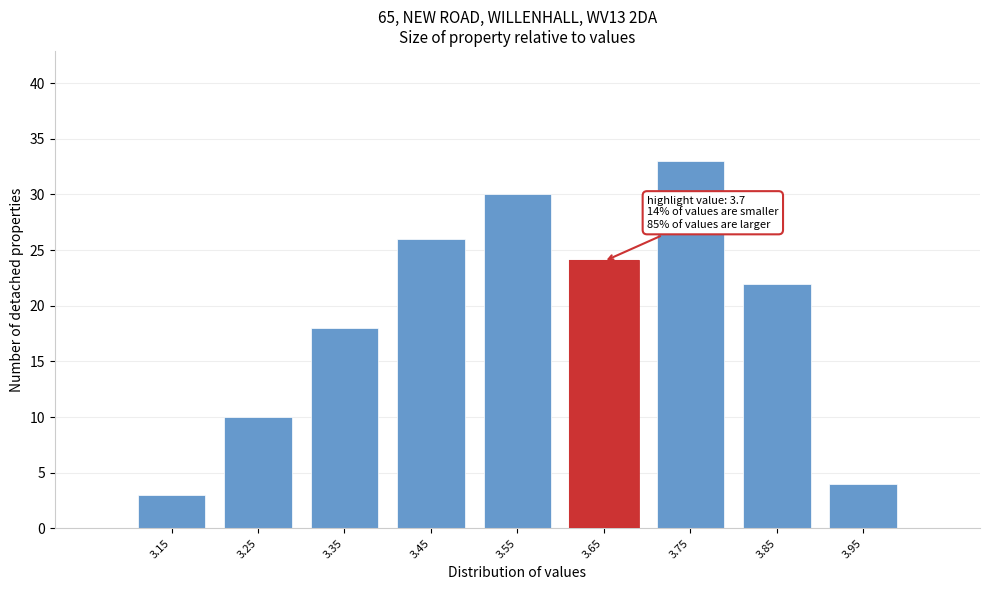

Over which range of the x-axis is the bar tallest?

3.7 to 3.8